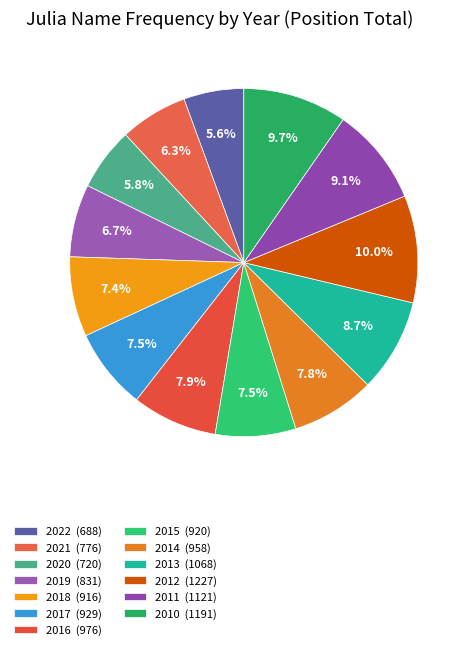

To the nearest percent, what percentage of the pie is 2015?

7%